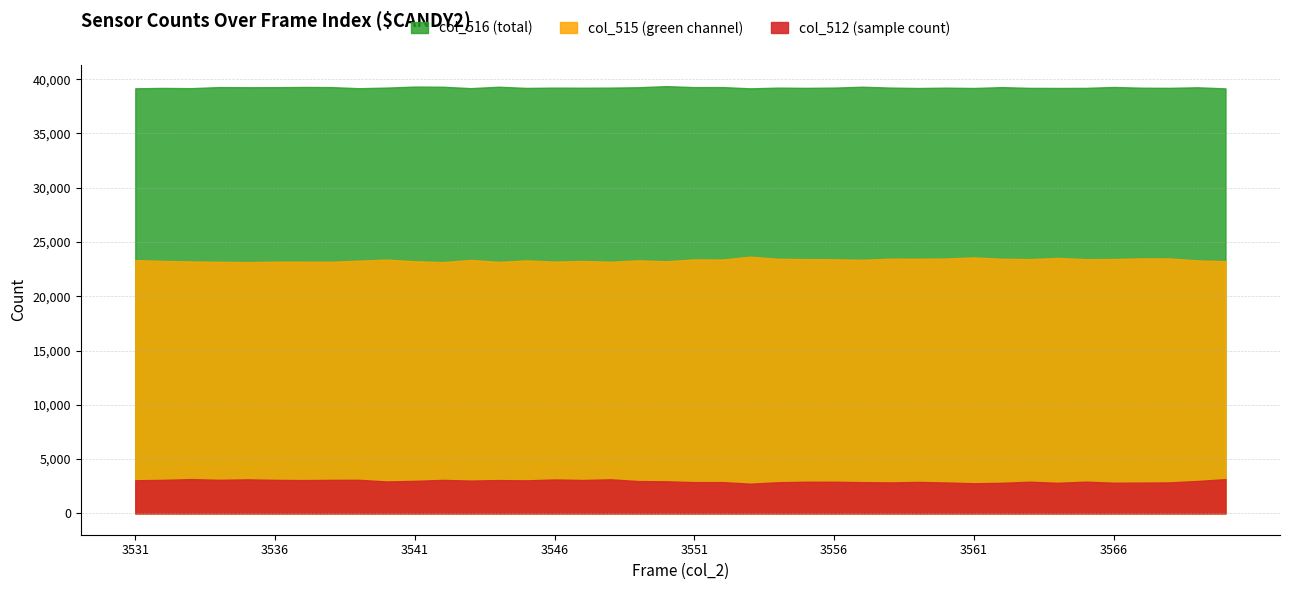

What is the difference between the col_516 values at 3547 and 3542?

92